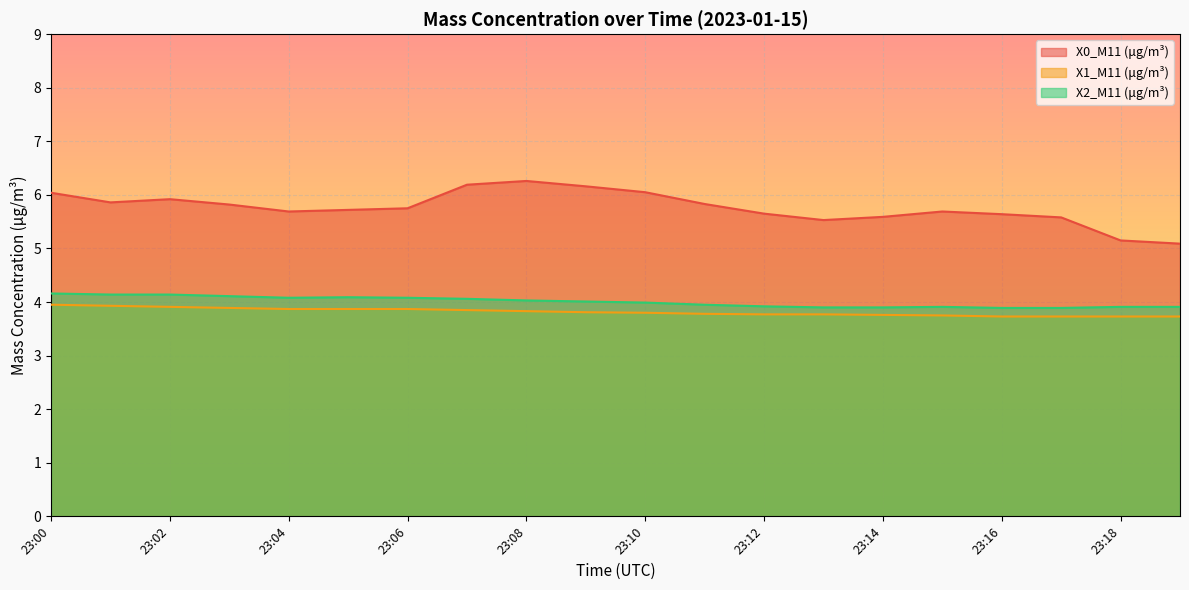

Which has a higher value, 23:03 or 23:08?

23:08